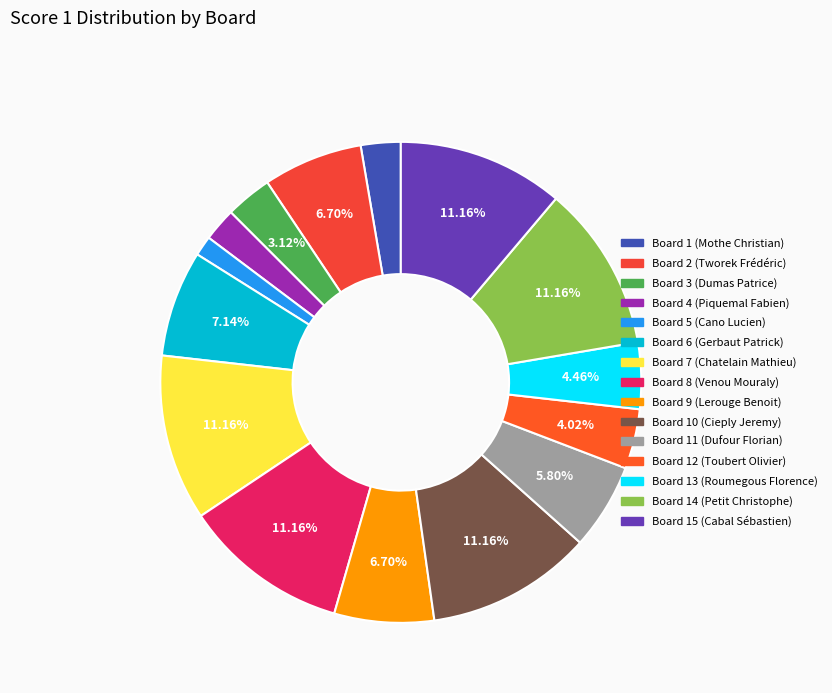

Which category has the smallest portion of the pie?

Board 5 (Cano Lucien)